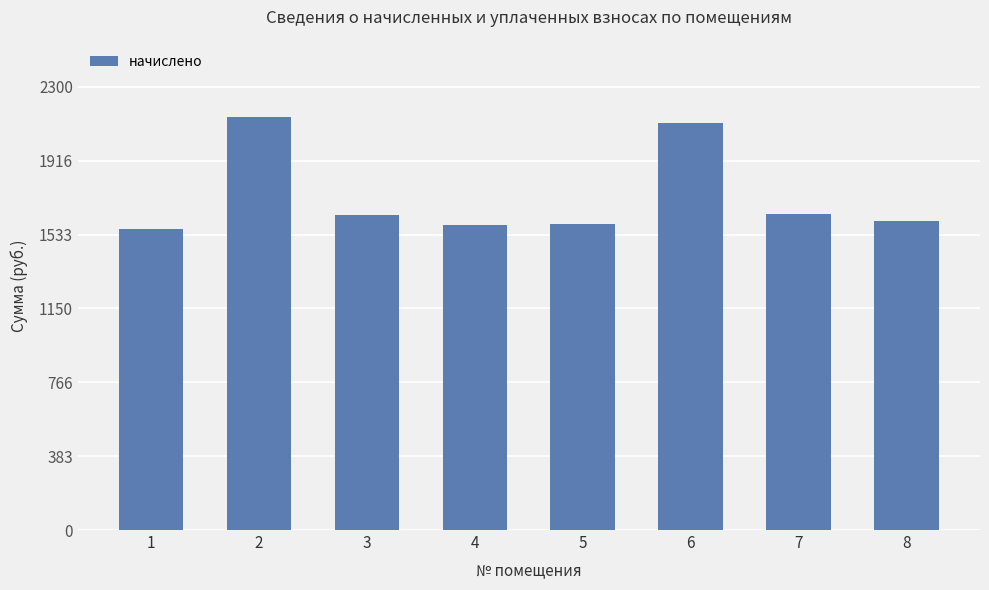

What is the sum of the values at 1 and 6?

3673.3